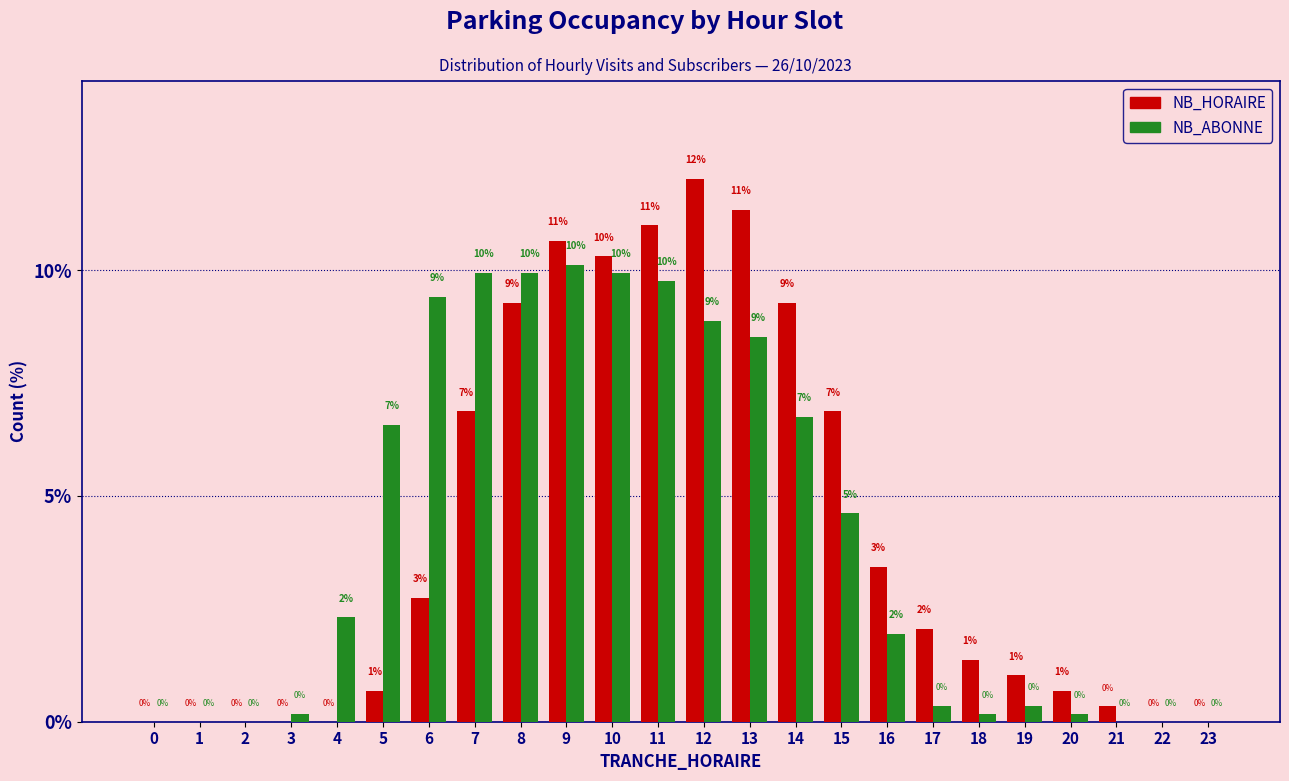

Where does the NB_ABONNE series first go above 2?

4